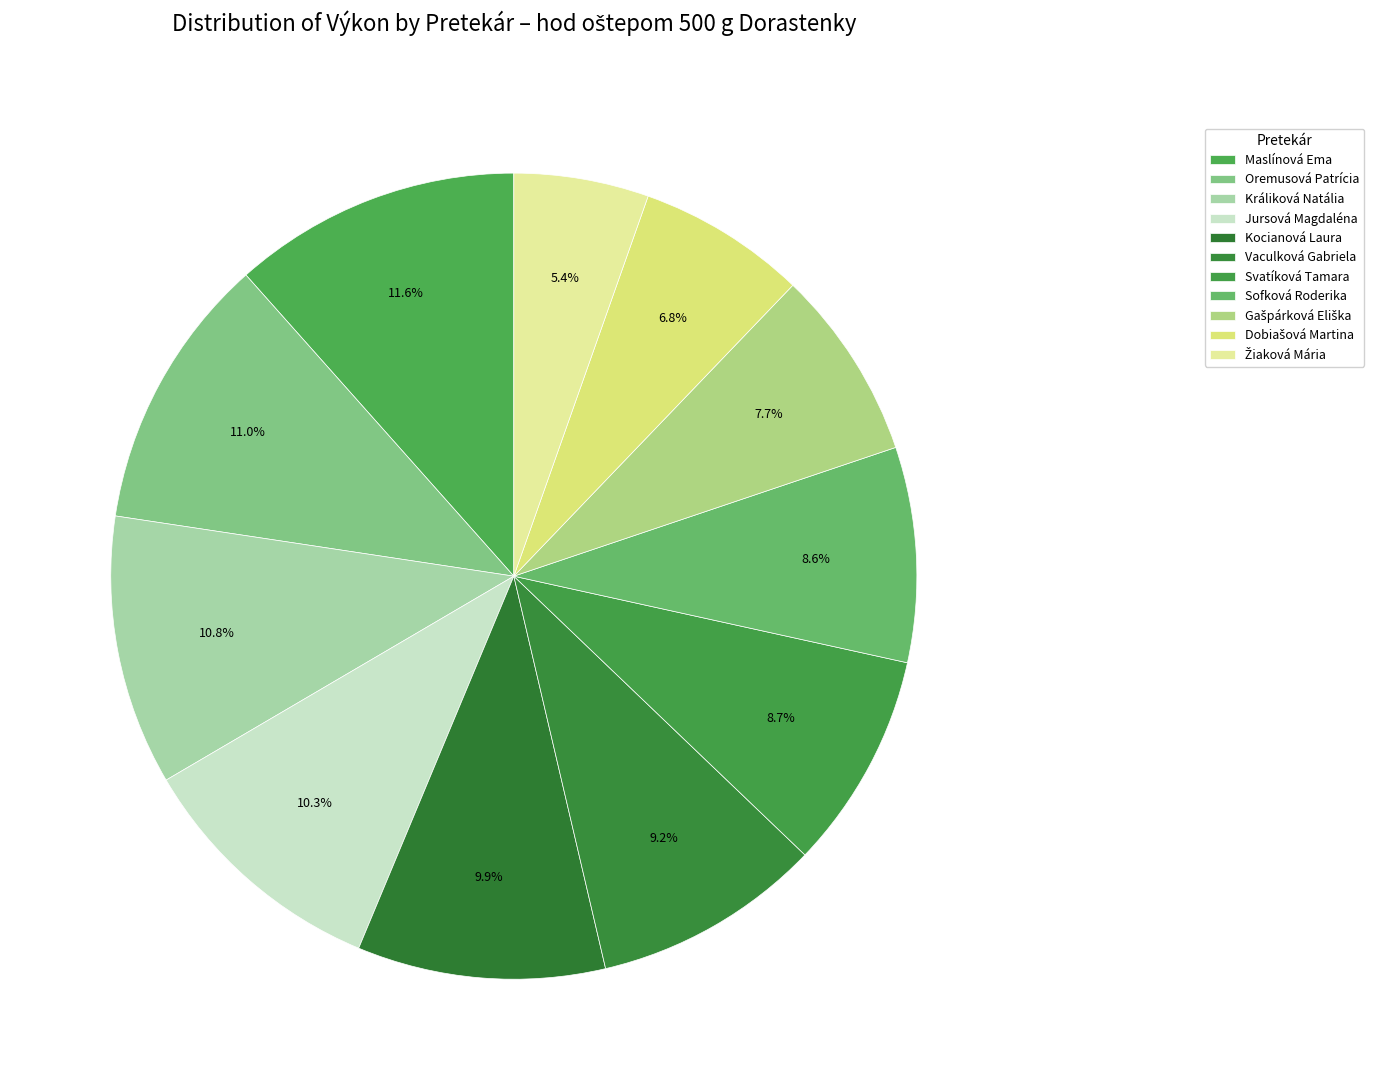

To the nearest percent, what is the average slice percentage?

9%